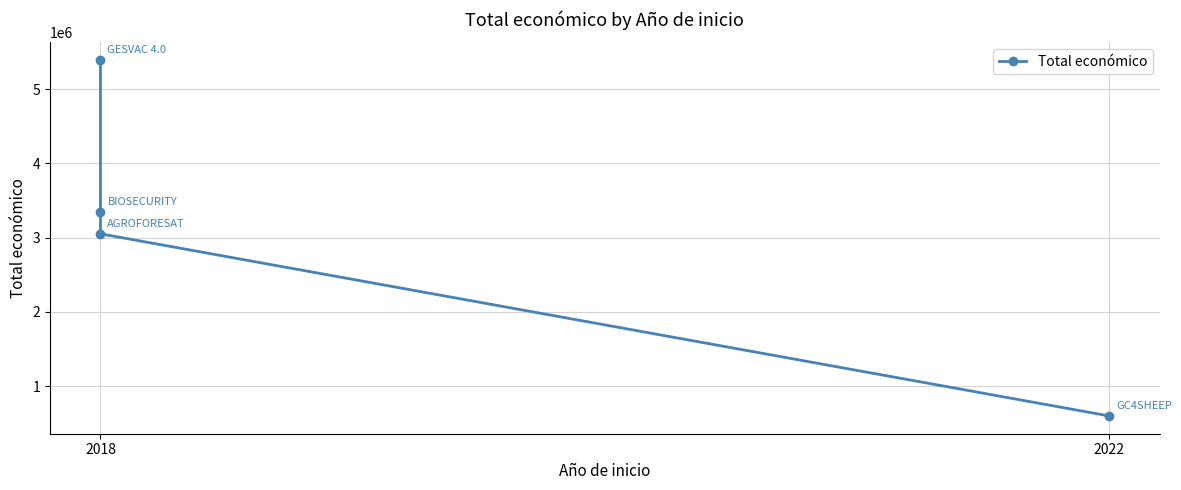

What is the maximum value shown in the chart?

5390598